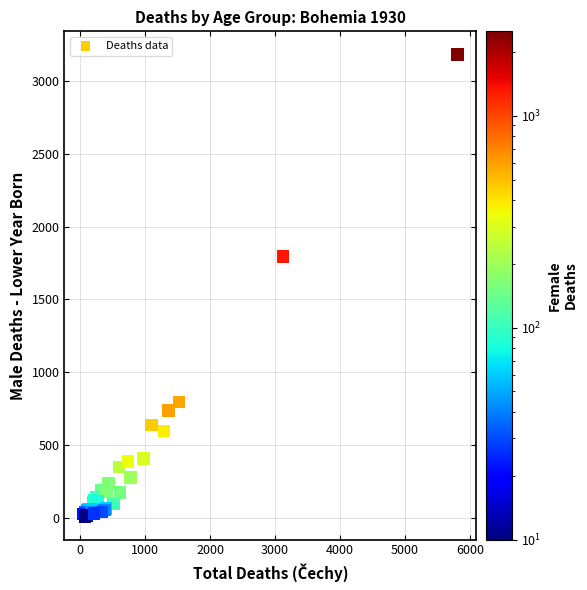

What Y value in the scatter plot is closest to 1596?

1794